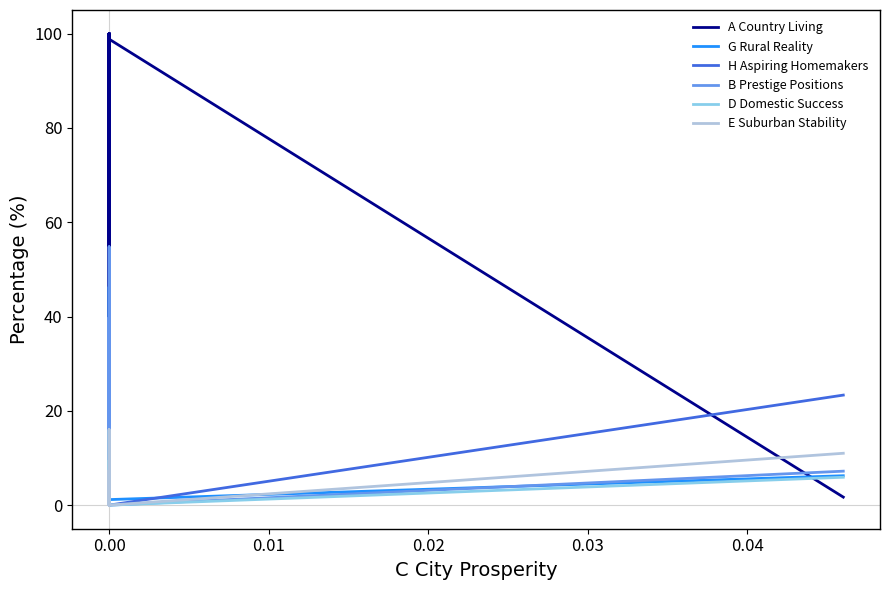

True or false: B Prestige Positions has more than 1 interior local peaks.

True